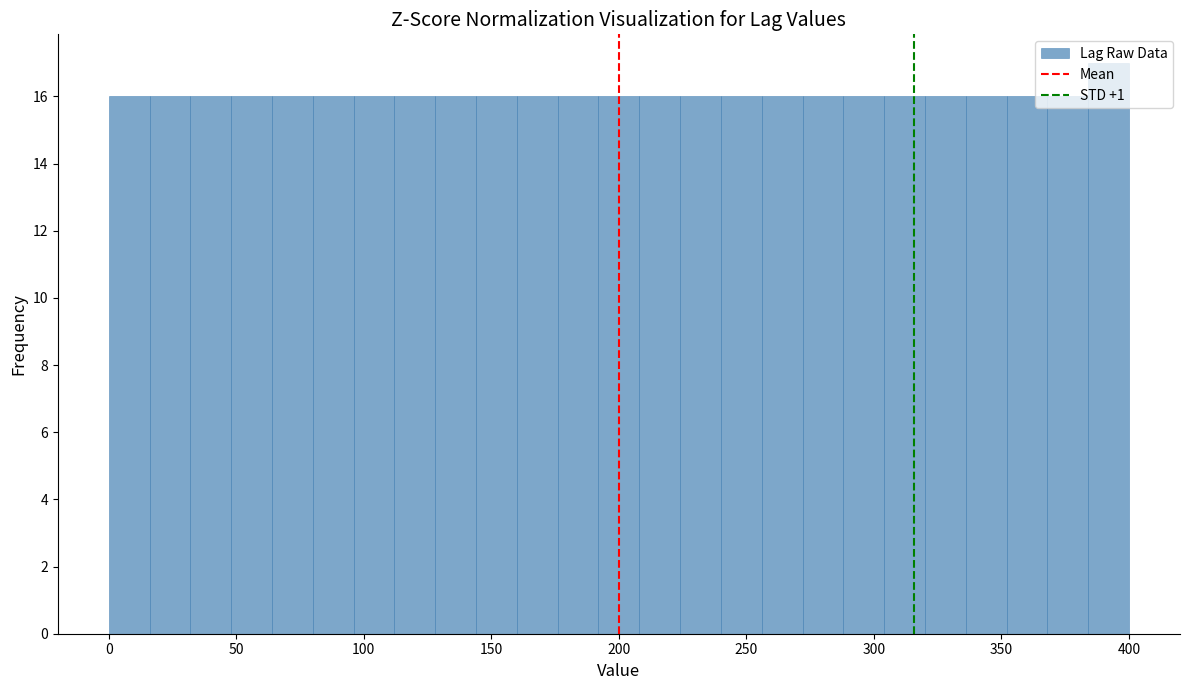

Around what value on the x-axis is the tallest bar? Give the approximate position of its centre, as read against the axis.

390